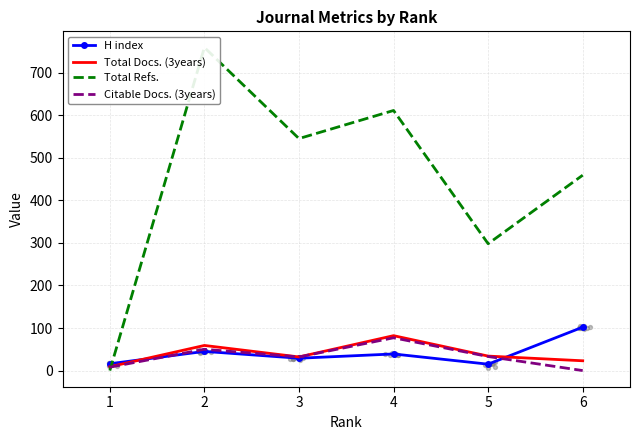

Which series reaches the minimum Y coordinate?

Total Refs.